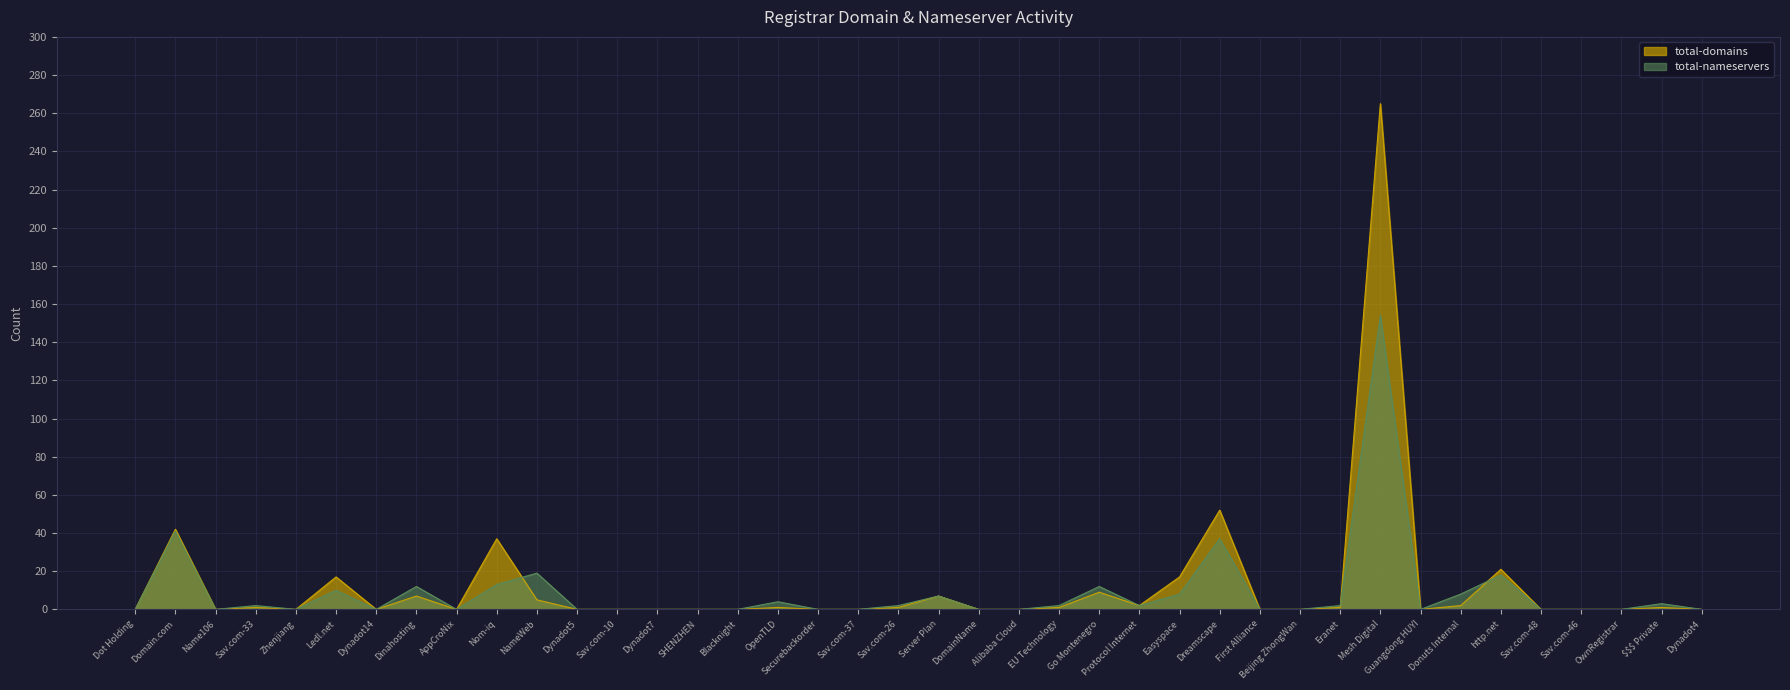

What position from the left is Dynadot7?

14